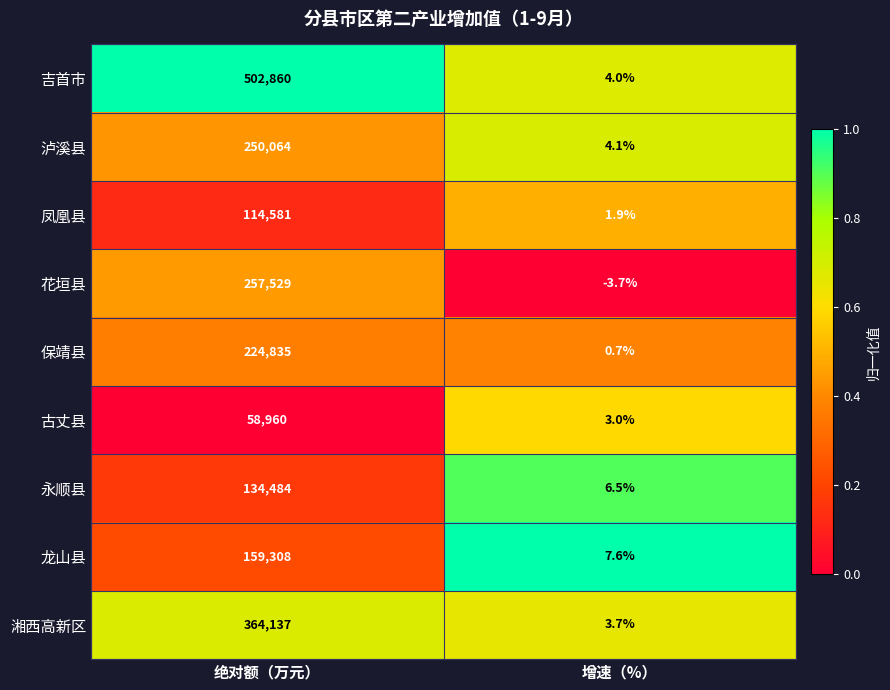

Which series has the largest range (max minus min)?

吉首市